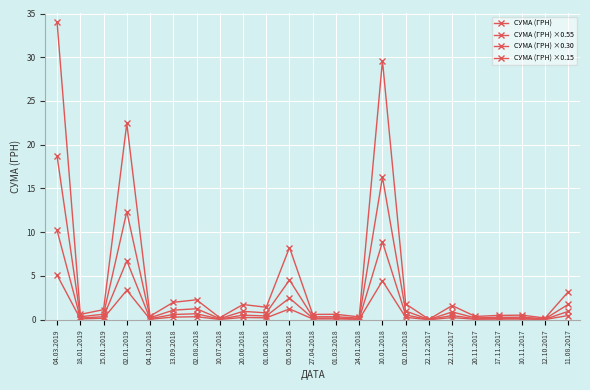

How many data points in СУМА (ГРН) are above 1?

12